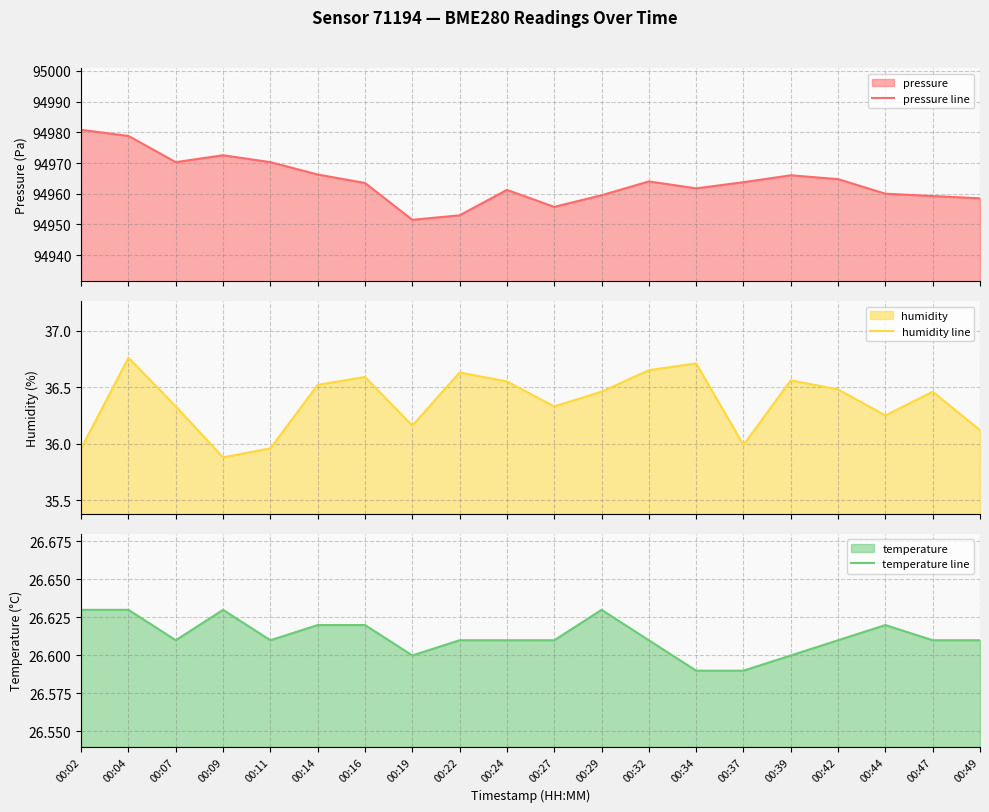

At which category is the sum across all series the highest?

00:02